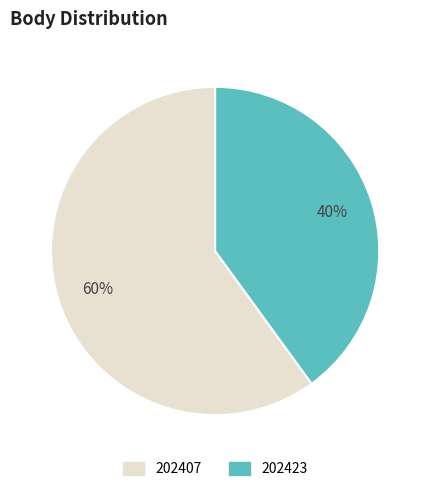

To the nearest percent, what is the difference between the largest and smallest slice percentages?

20%